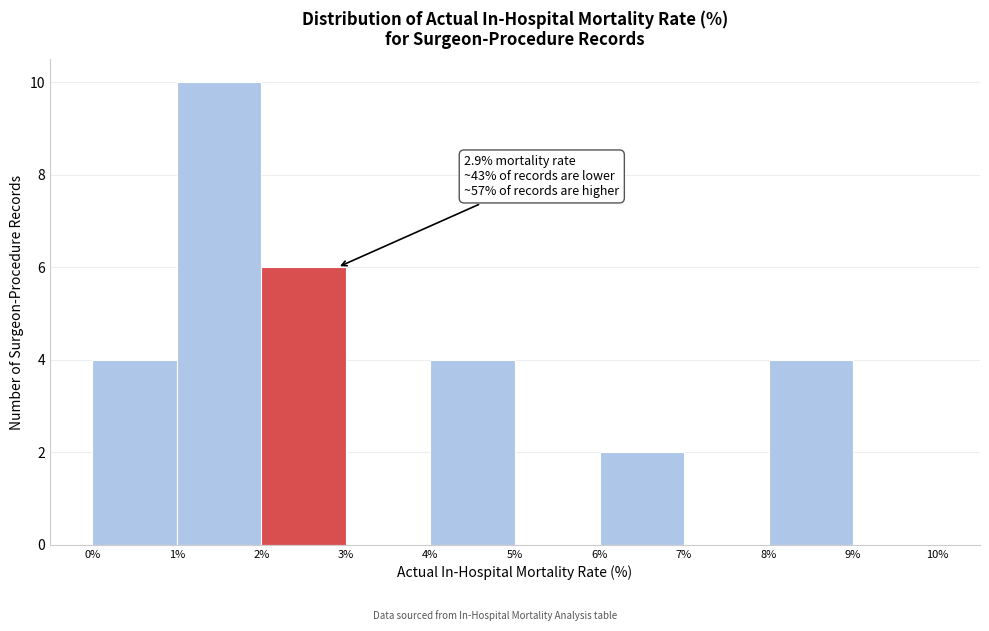

Over which range of the x-axis is the bar tallest?

1% to 2%